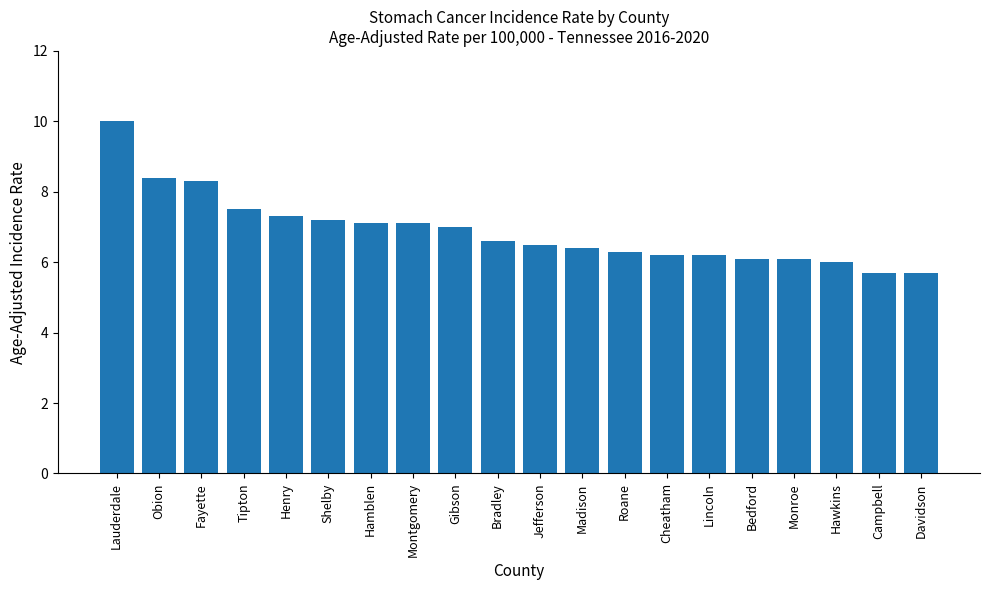

Are the bars grouped side by side (vs. stacked)?

No